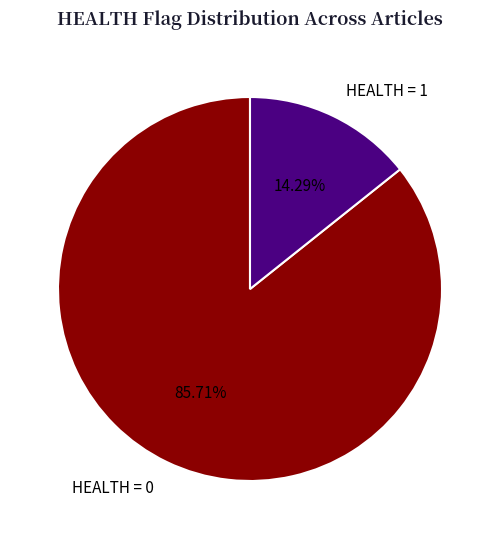

Which slice is the smallest?

HEALTH = 1